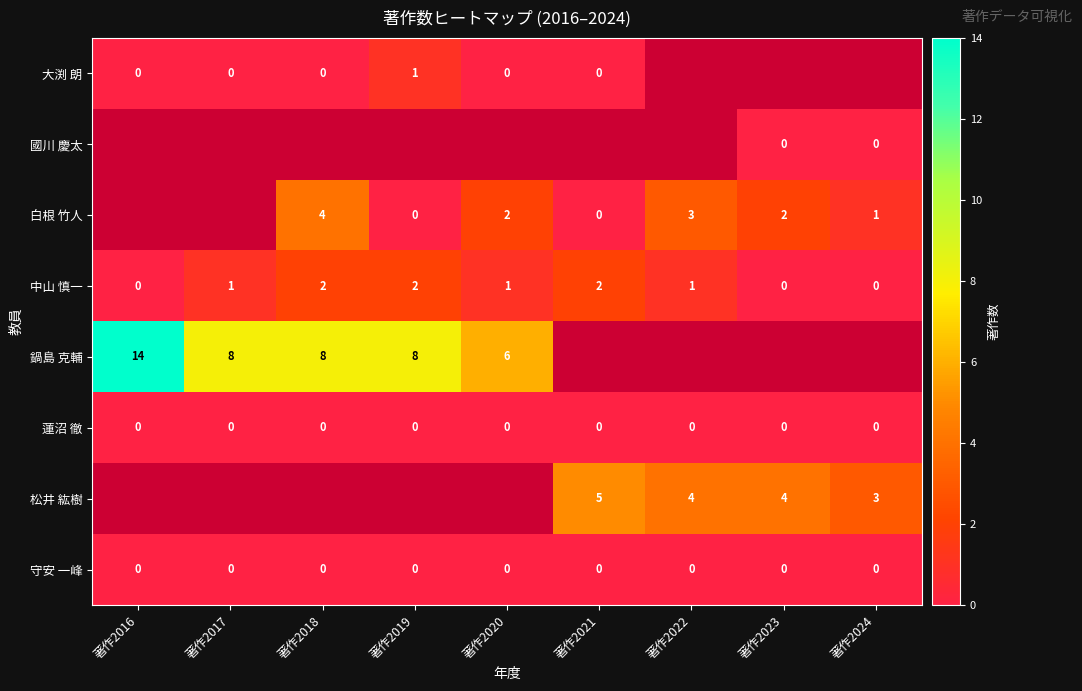

True or false: 中山 慎一 has a value of 1 at 著作2022.

True